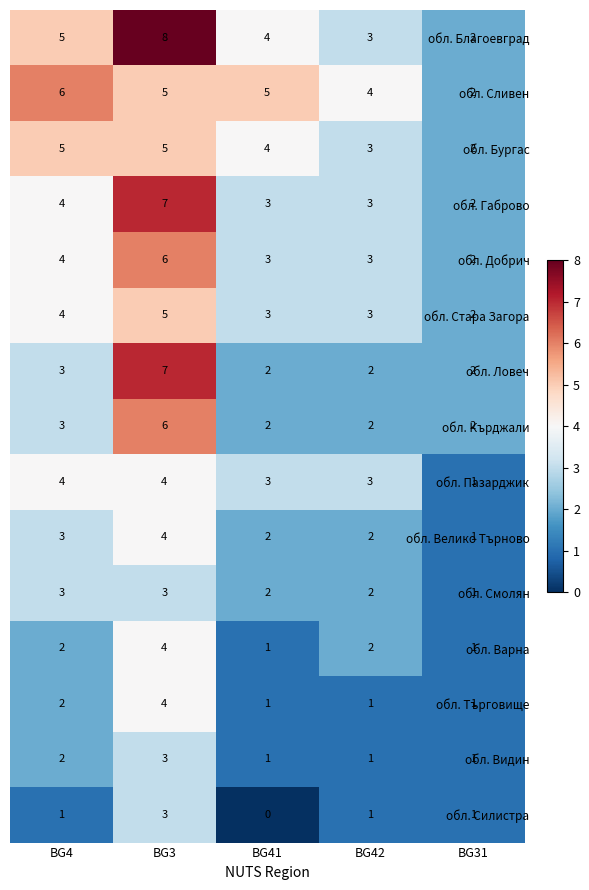

What is the highest value of the обл. Видин series?

3